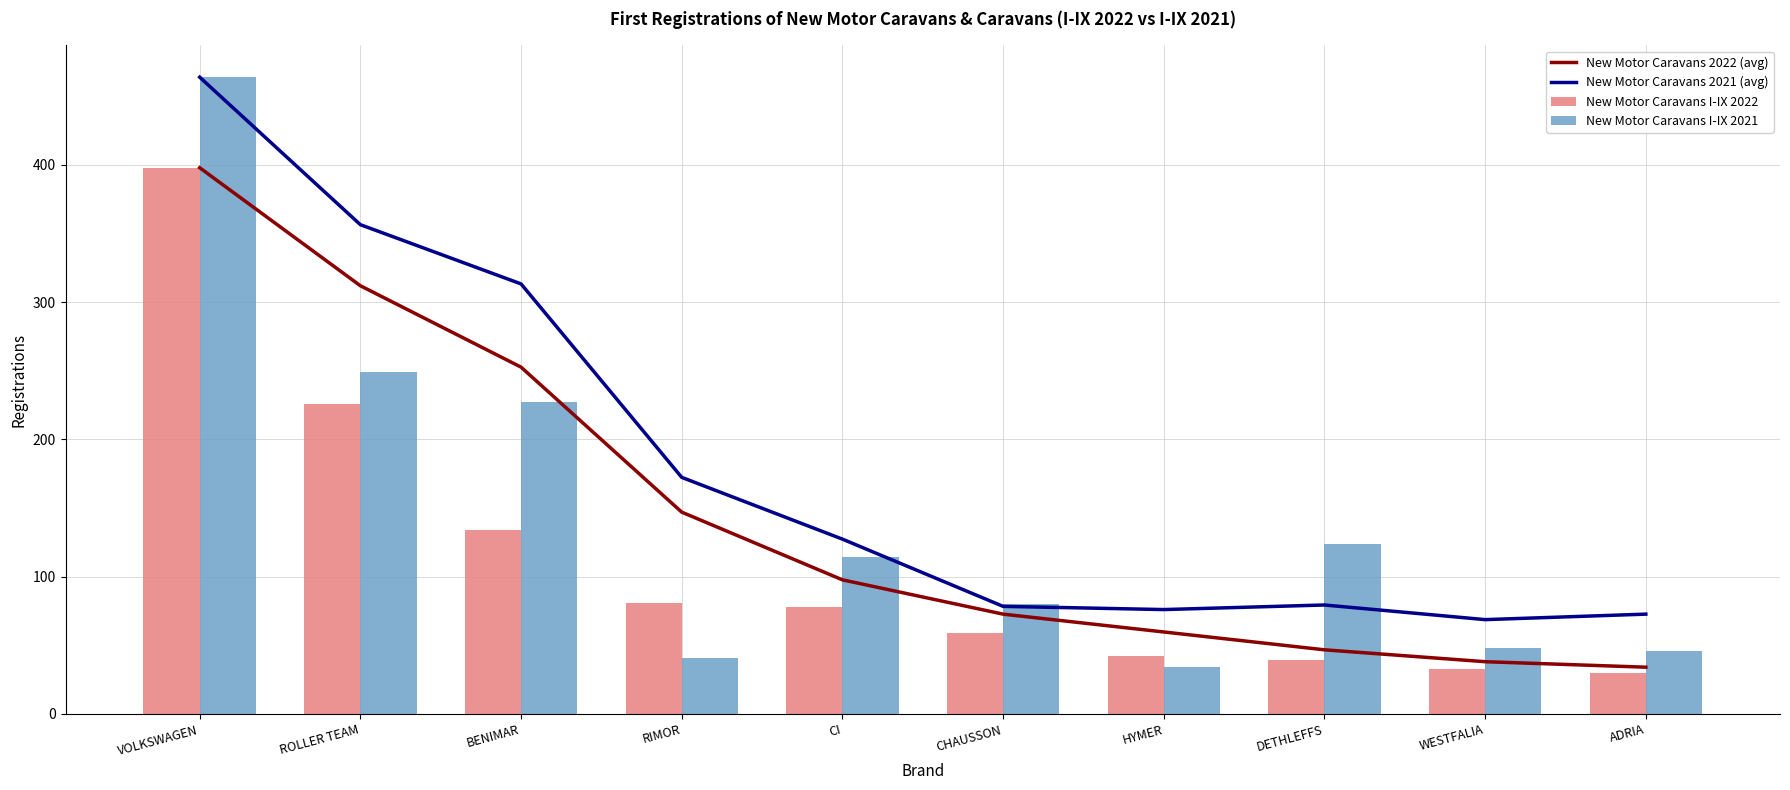

At CI, list the series in order from largest to smallest.

New Motor Caravans 2021 (avg), New Motor Caravans I-IX 2021, New Motor Caravans 2022 (avg), New Motor Caravans I-IX 2022